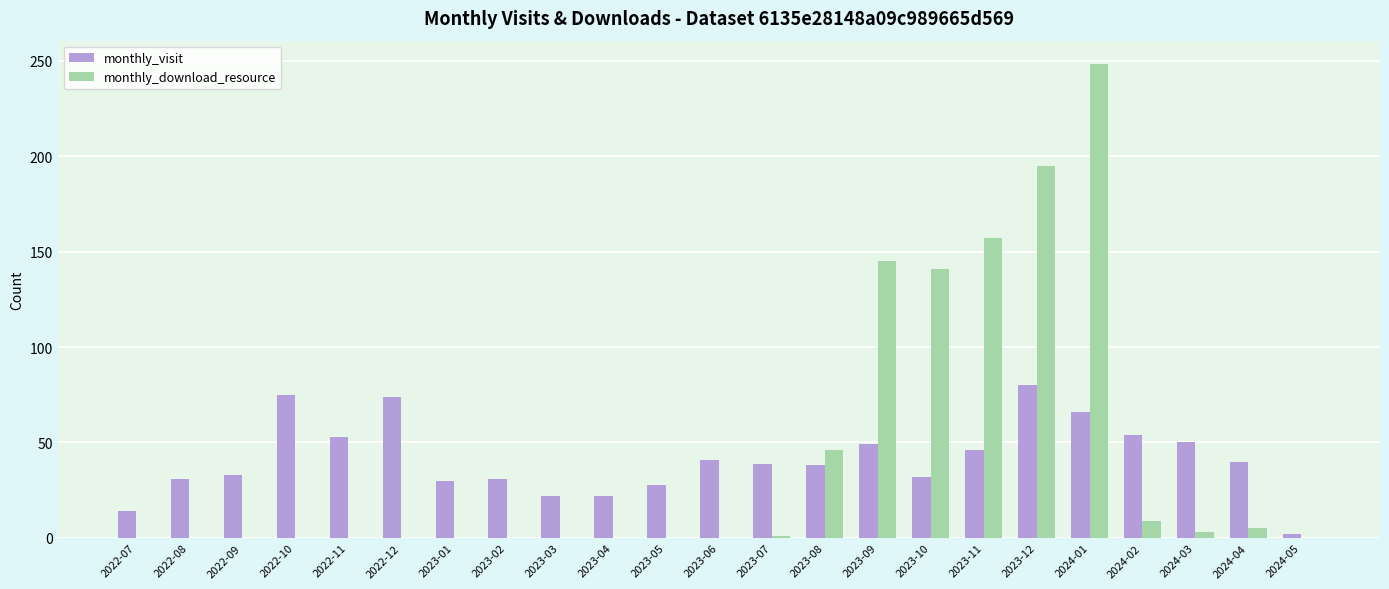

Where is monthly_download_resource nearest to the value 124?

2023-10